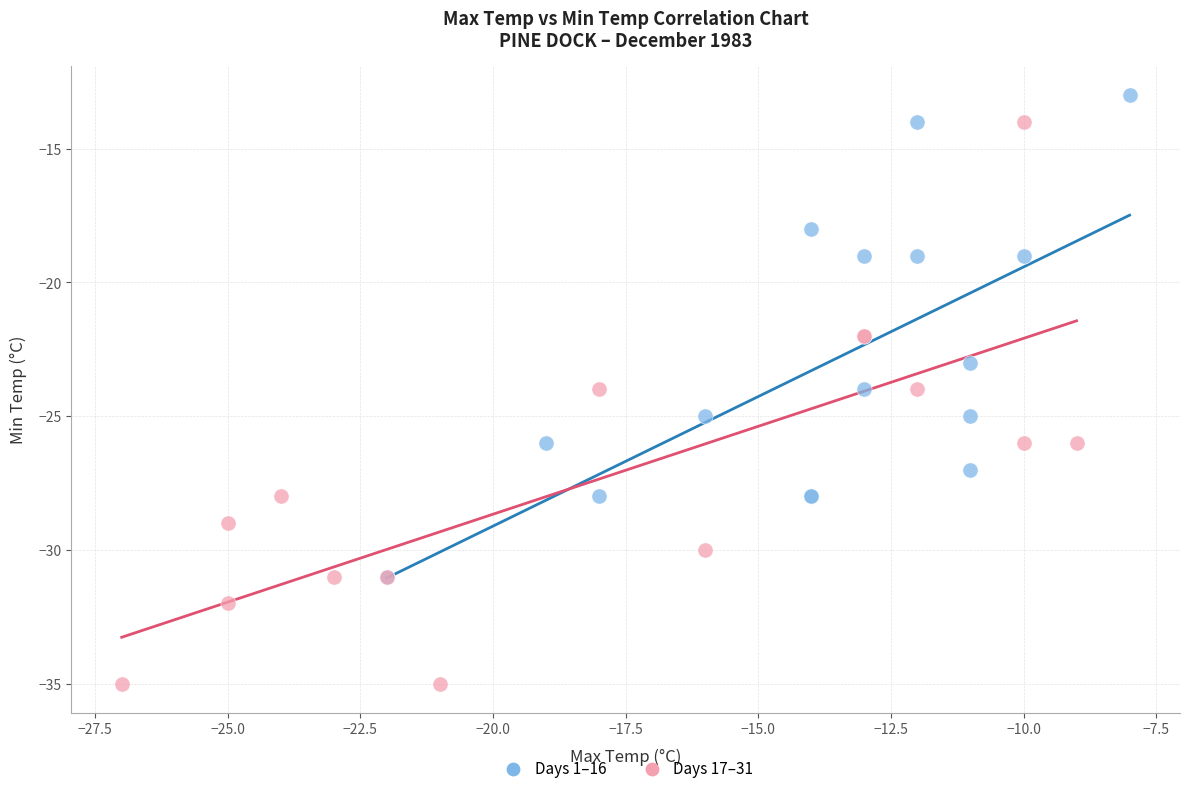

Which series contains the highest Y value?

Days 1–16